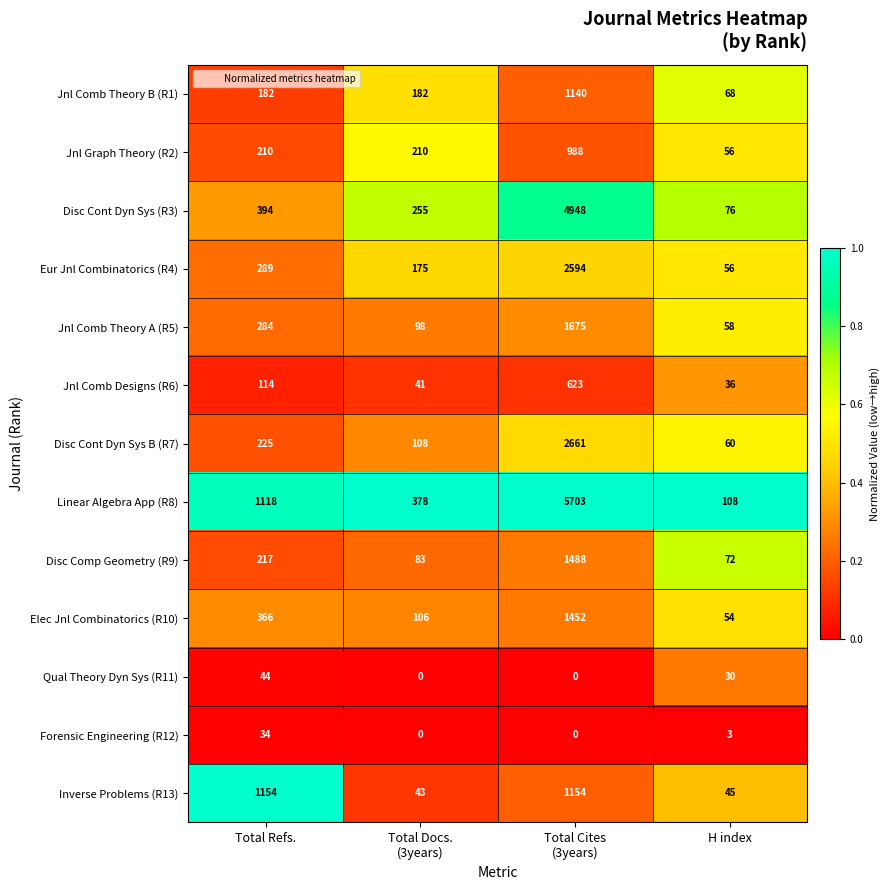

At which label does Forensic Engineering (R12) reach its peak?

Total Refs.